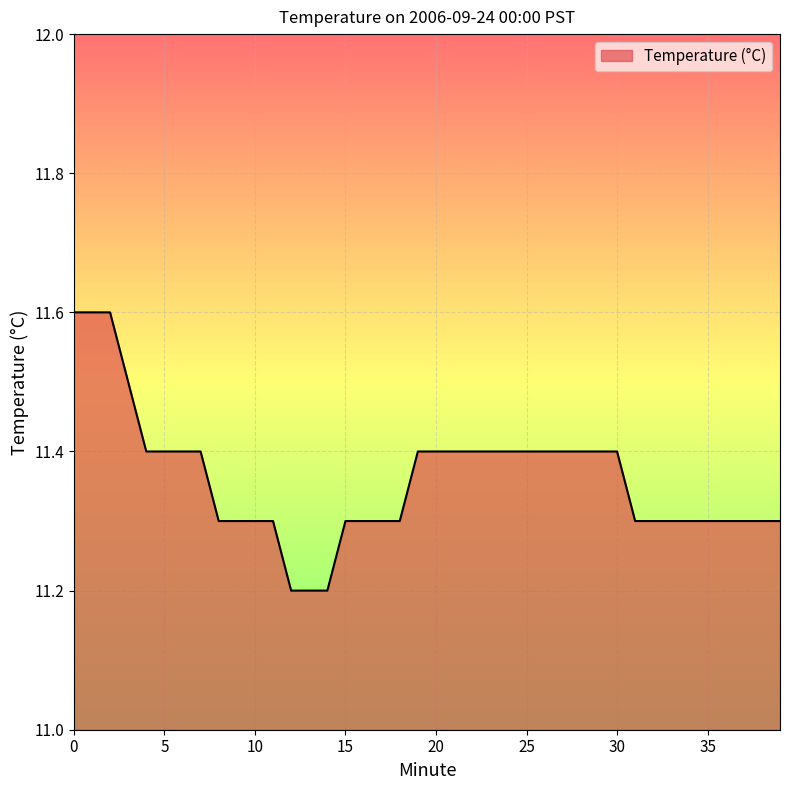

Reading left to right, transcribe all the data shown in this chart.

11.6	11.6	11.6	11.5	11.4	11.4	11.4	11.4	11.3	11.3	11.3	11.3	11.2	11.2	11.2	11.3	11.3	11.3	11.3	11.4	11.4	11.4	11.4	11.4	11.4	11.4	11.4	11.4	11.4	11.4	11.4	11.3	11.3	11.3	11.3	11.3	11.3	11.3	11.3	11.3